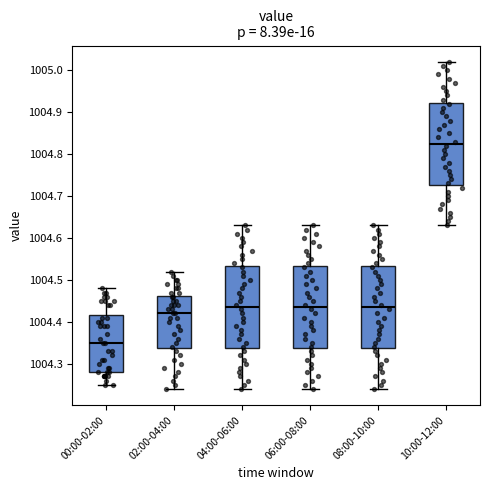

Reading left to right, read every box against the y-axis: the position of its median line, the range the box covers, and the ends of its whiskers. The values are not printed on the chart, so give them approximately, as read against the axis.

00:00-02:00: median 1004.35, box 1004.28 to 1004.42, whiskers 1004.25 to 1004.48
02:00-04:00: median 1004.42, box 1004.34 to 1004.46, whiskers 1004.24 to 1004.52
04:00-06:00: median 1004.44, box 1004.34 to 1004.53, whiskers 1004.24 to 1004.63
06:00-08:00: median 1004.44, box 1004.34 to 1004.53, whiskers 1004.24 to 1004.63
08:00-10:00: median 1004.44, box 1004.34 to 1004.53, whiskers 1004.24 to 1004.63
10:00-12:00: median 1004.83, box 1004.73 to 1004.92, whiskers 1004.63 to 1005.02